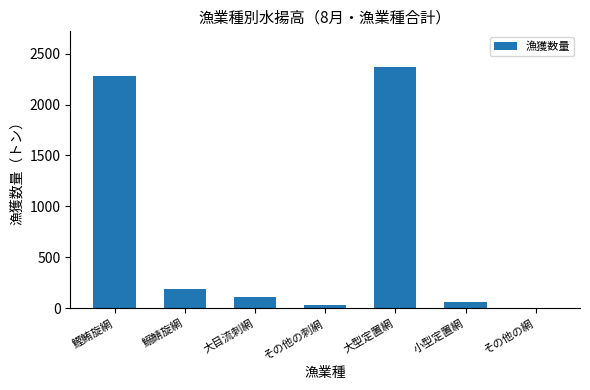

Is it true that the value at 鰹鮪旋網 is 2278.0?

True